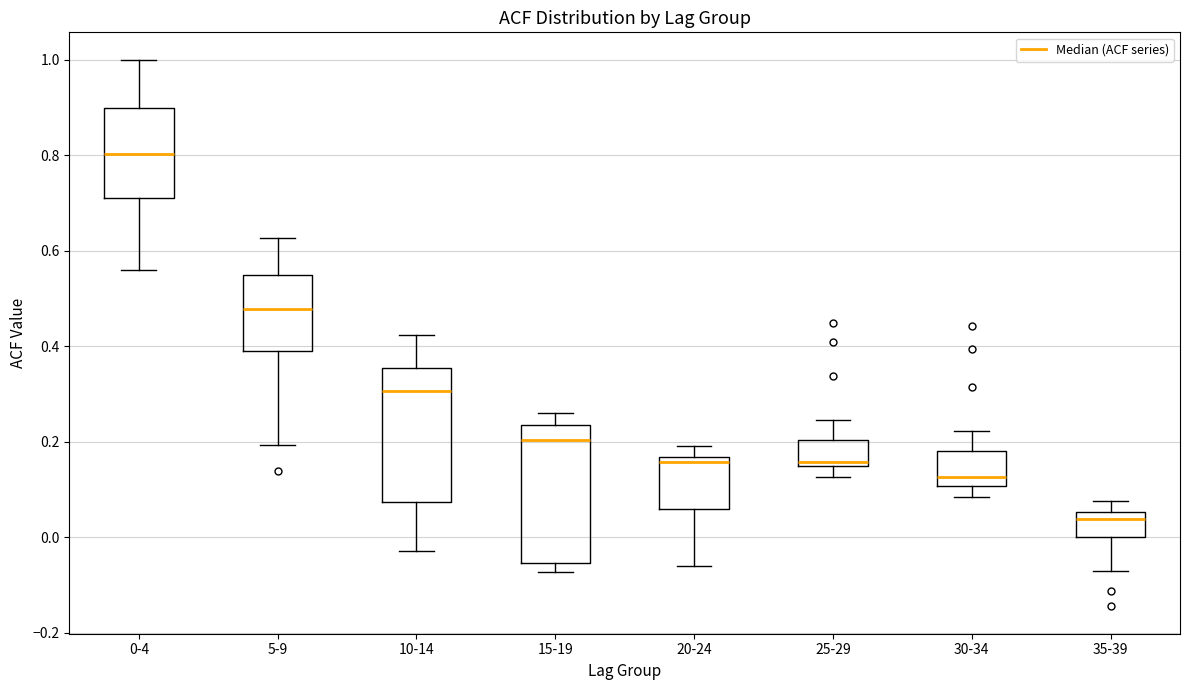

Where does the upper whisker of the box for 5-9 end on the y-axis? The values are not printed on the chart, so give them approximately, as read against the axis.

0.62